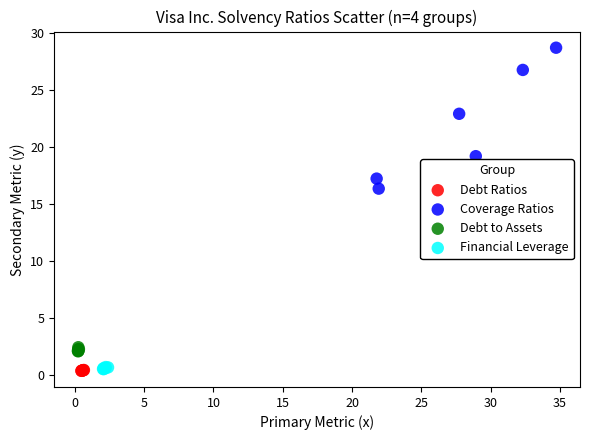

What are all the series names shown in the legend?

Debt Ratios, Coverage Ratios, Debt to Assets, Financial Leverage